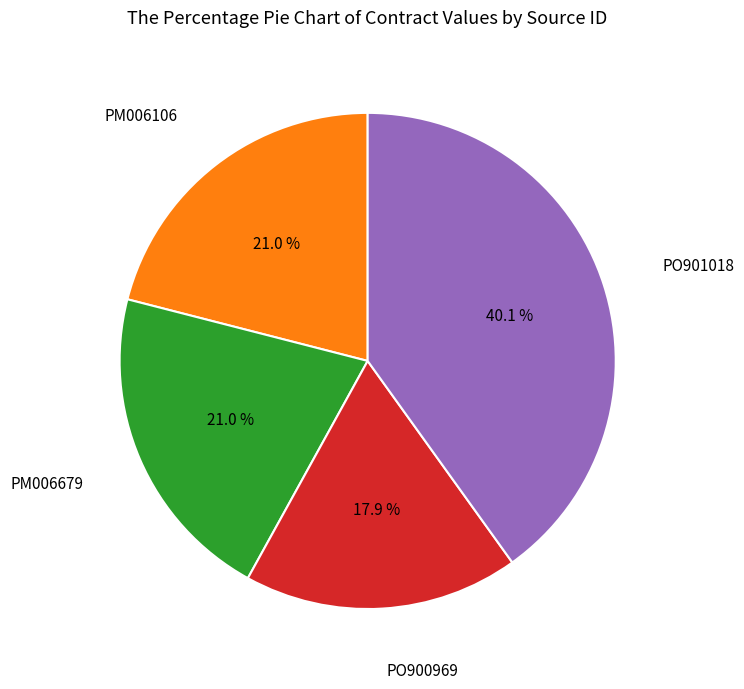

Is there any slice that represents more than half of the pie?

No